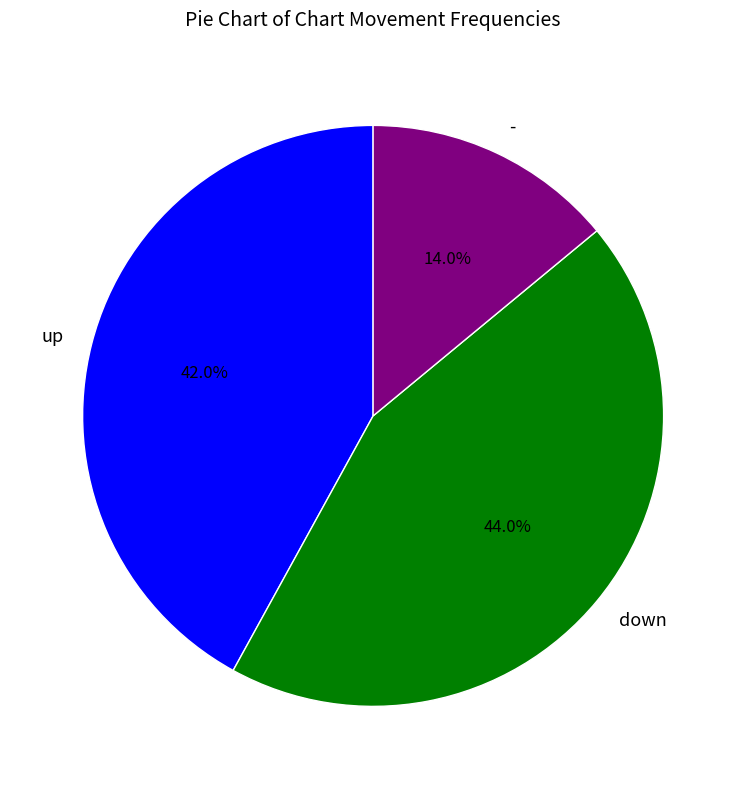

Which slice is the smallest?

-